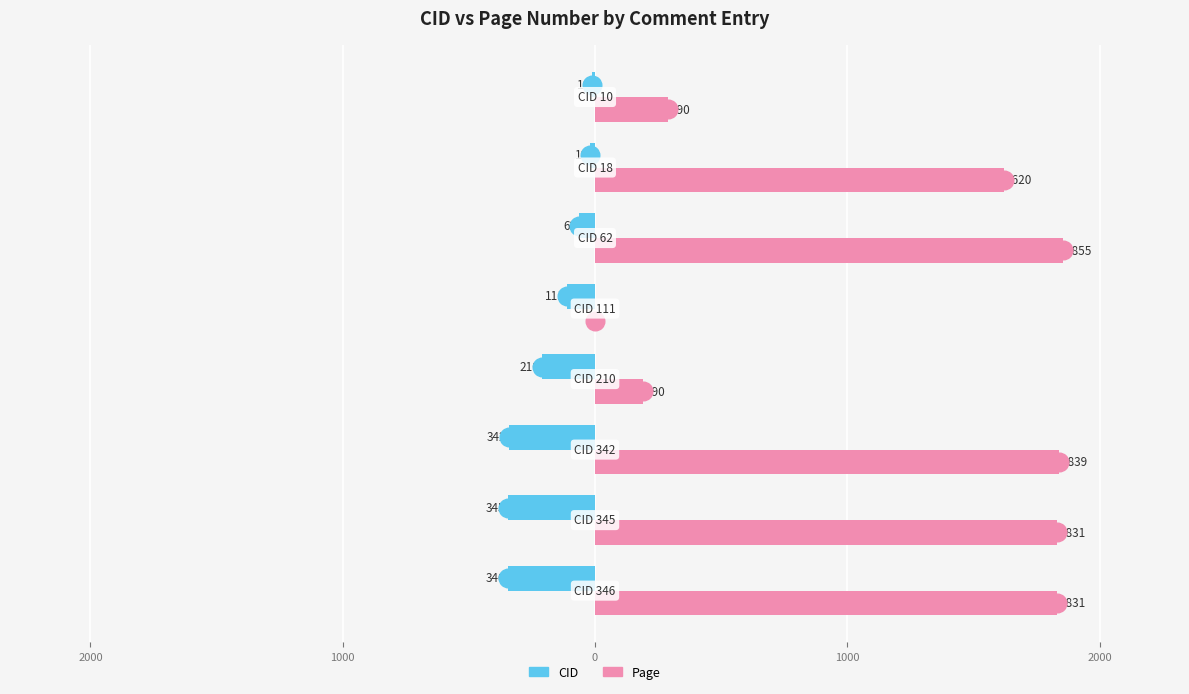

What are all the series names shown in the legend?

CID, Page